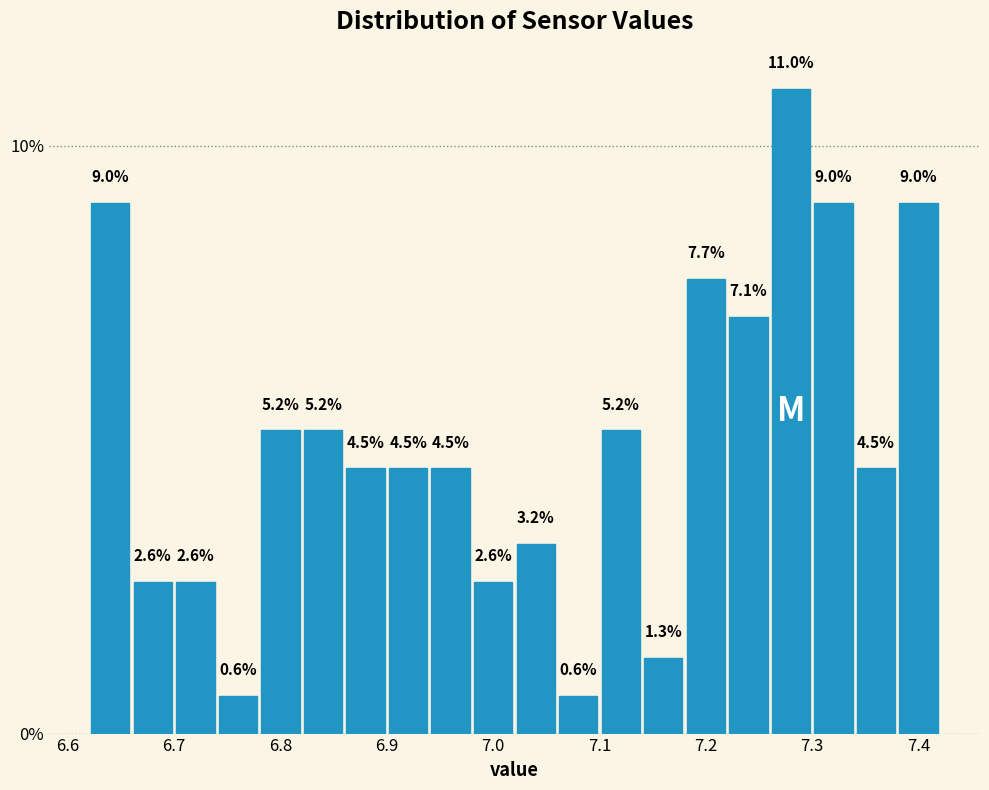

Reading left to right, transcribe this chart: for each bar, give the range it covers on the x-axis and its height.

6.62 to 6.66: 9.0
6.66 to 6.70: 2.6
6.70 to 6.74: 2.6
6.74 to 6.78: 0.6
6.78 to 6.82: 5.2
6.82 to 6.86: 5.2
6.86 to 6.90: 4.5
6.90 to 6.94: 4.5
6.94 to 6.98: 4.5
6.98 to 7.02: 2.6
7.02 to 7.06: 3.2
7.06 to 7.10: 0.6
7.10 to 7.14: 5.2
7.14 to 7.18: 1.3
7.18 to 7.22: 7.7
7.22 to 7.26: 7.1
7.26 to 7.30: 11.0
7.30 to 7.34: 9.0
7.34 to 7.38: 4.5
7.38 to 7.42: 9.0